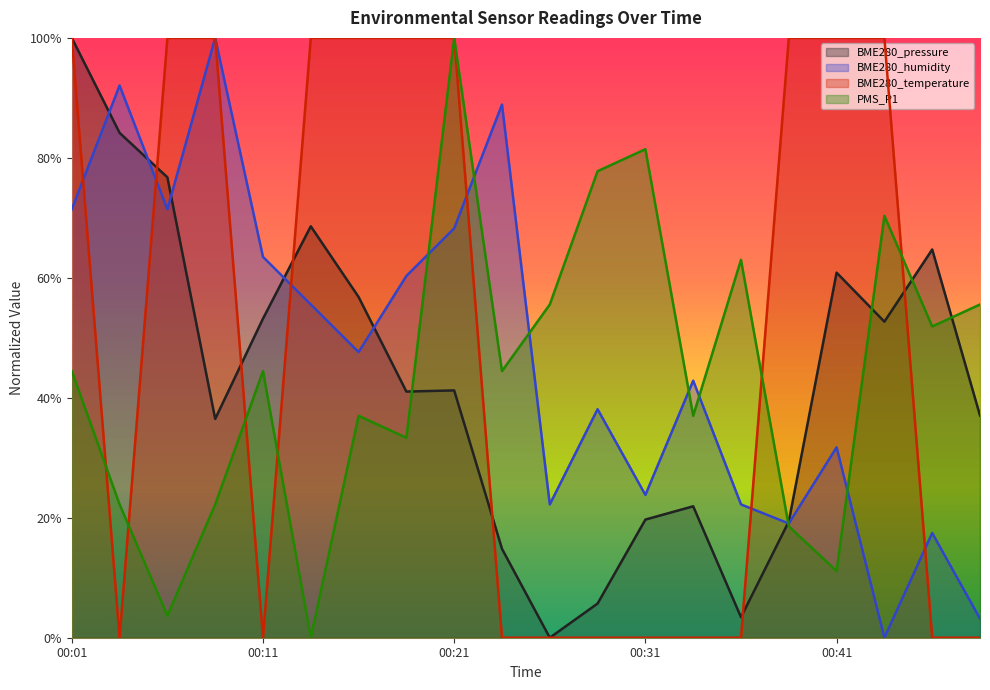

Which series has the largest total across all categories?

BME280_temperature